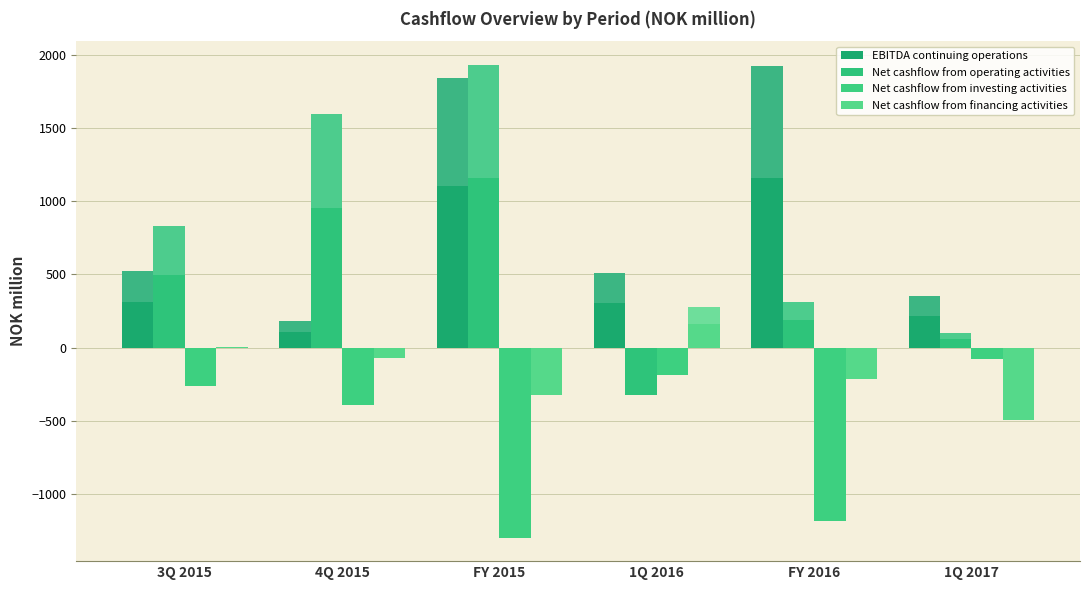

How many values in the Net cashflow from financing activities series exceed -70?

2